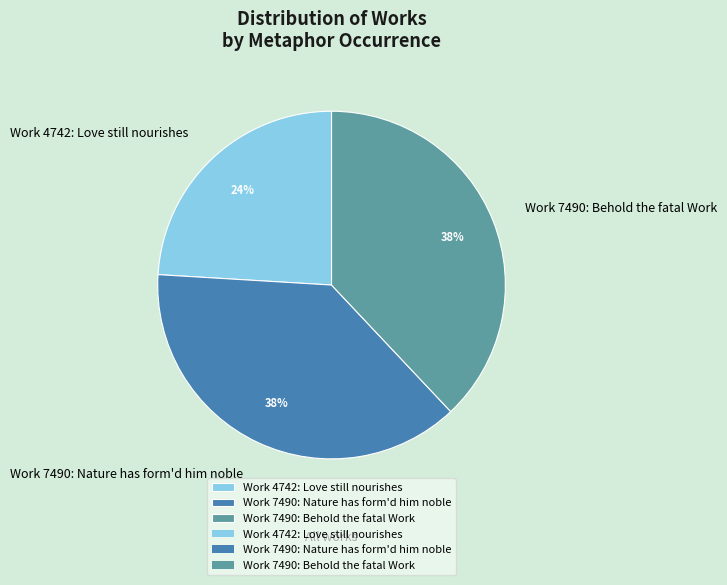

To the nearest percent, what is the average slice percentage?

33%